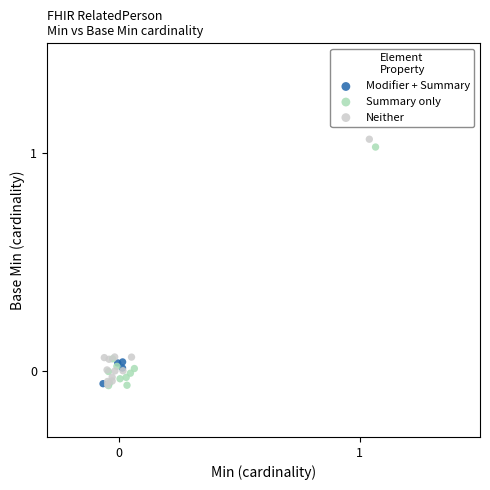

What are all the series names shown in the legend?

Modifier + Summary, Summary only, Neither